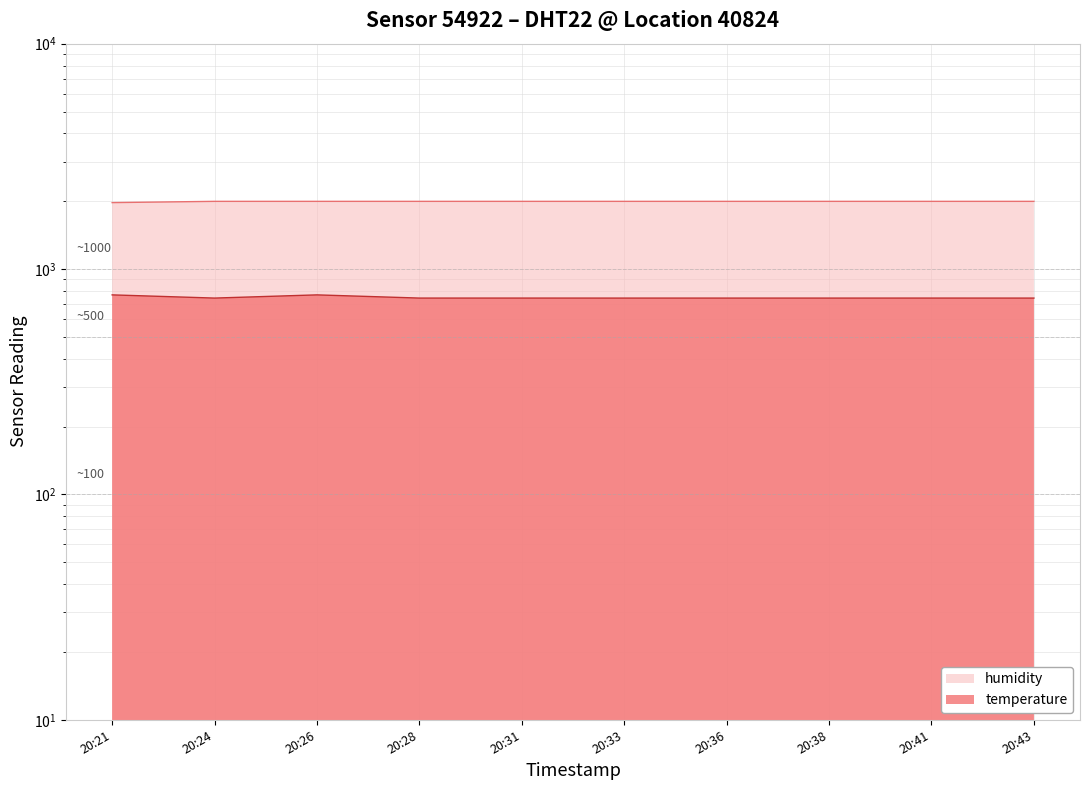

True or false: temperature and humidity cross at least once.

False